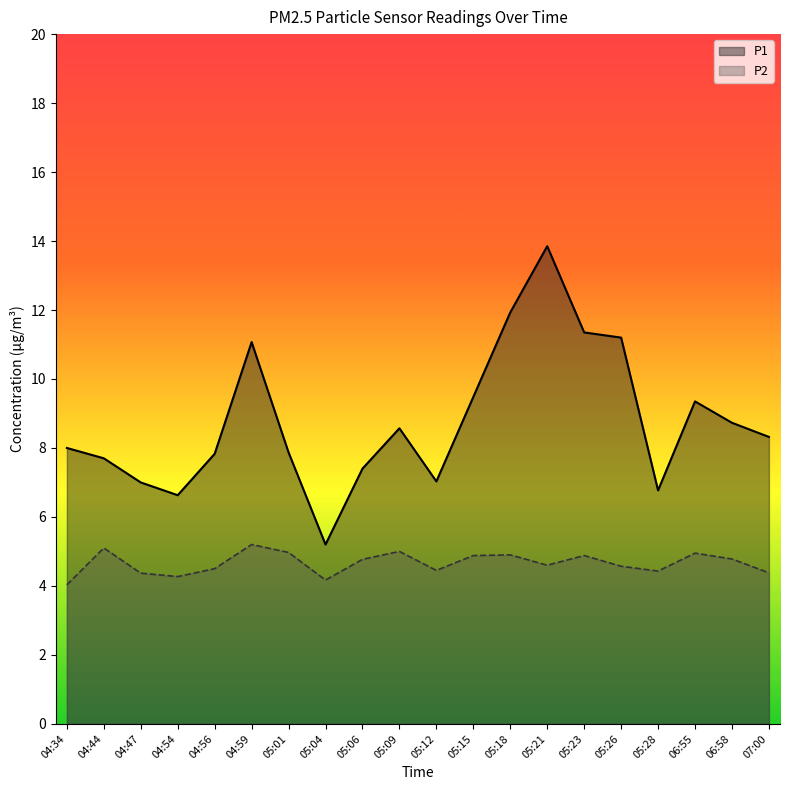

What is the sum of all P1 values?

175.3